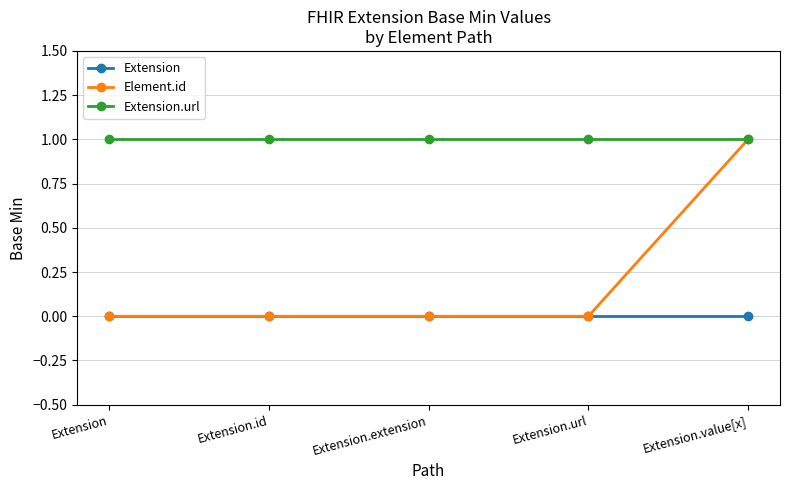

Rank the series by their average value, from lowest to highest.

Extension, Element.id, Extension.url